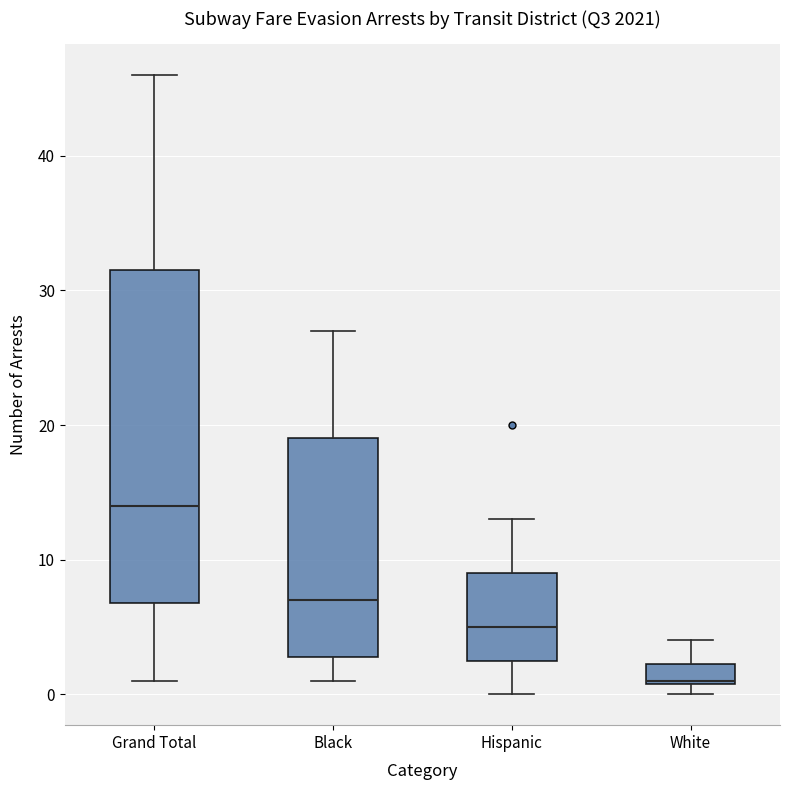

Which box's median line is the lowest?

White